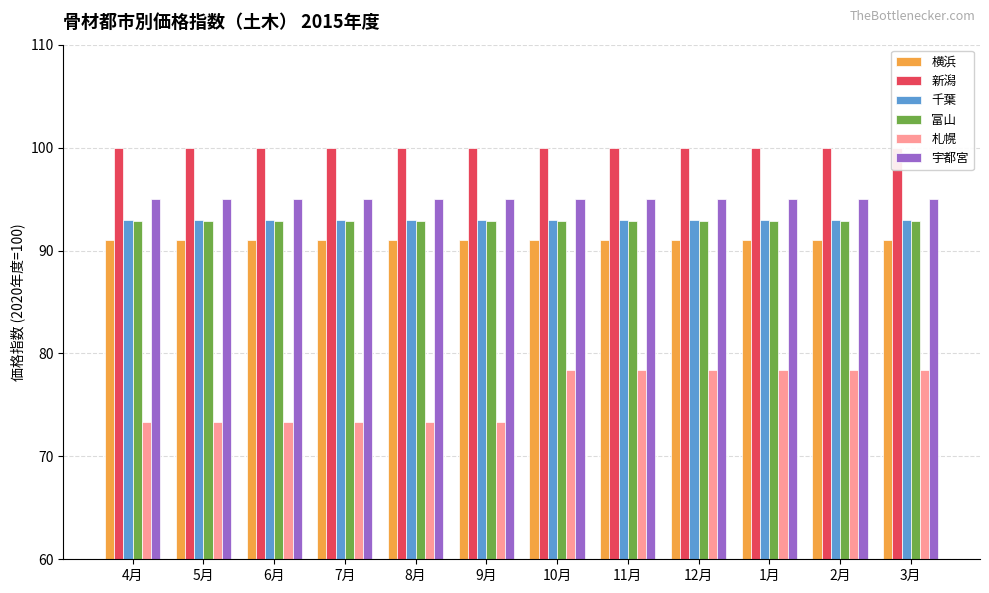

Reading right to left, extract all data points from this chart.

横浜: 3月=91.0	2月=91.0	1月=91.0	12月=91.0	11月=91.0	10月=91.0	9月=91.0	8月=91.0	7月=91.0	6月=91.0	5月=91.0	4月=91.0
新潟: 3月=100.0	2月=100.0	1月=100.0	12月=100.0	11月=100.0	10月=100.0	9月=100.0	8月=100.0	7月=100.0	6月=100.0	5月=100.0	4月=100.0
千葉: 3月=93.0	2月=93.0	1月=93.0	12月=93.0	11月=93.0	10月=93.0	9月=93.0	8月=93.0	7月=93.0	6月=93.0	5月=93.0	4月=93.0
富山: 3月=92.9	2月=92.9	1月=92.9	12月=92.9	11月=92.9	10月=92.9	9月=92.9	8月=92.9	7月=92.9	6月=92.9	5月=92.9	4月=92.9
札幌: 3月=78.4	2月=78.4	1月=78.4	12月=78.4	11月=78.4	10月=78.4	9月=73.3	8月=73.3	7月=73.3	6月=73.3	5月=73.3	4月=73.3
宇都宮: 3月=95.0	2月=95.0	1月=95.0	12月=95.0	11月=95.0	10月=95.0	9月=95.0	8月=95.0	7月=95.0	6月=95.0	5月=95.0	4月=95.0